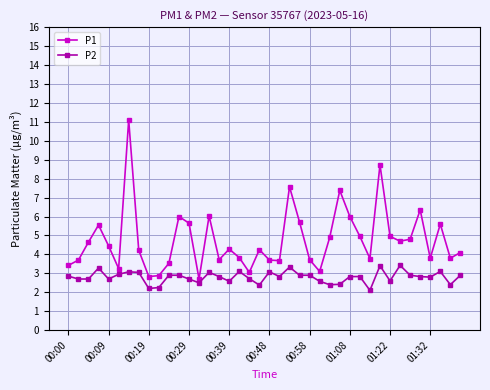

What is the smallest value displayed?

2.1